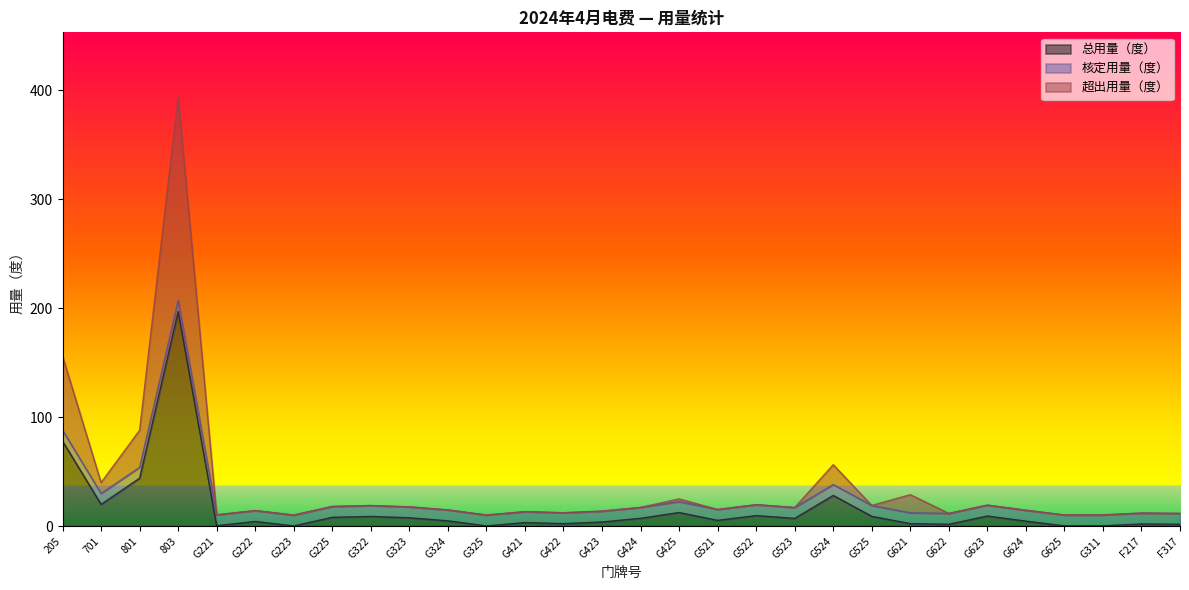

True or false: 超出用量（度） and 总用量（度） cross at least once.

False